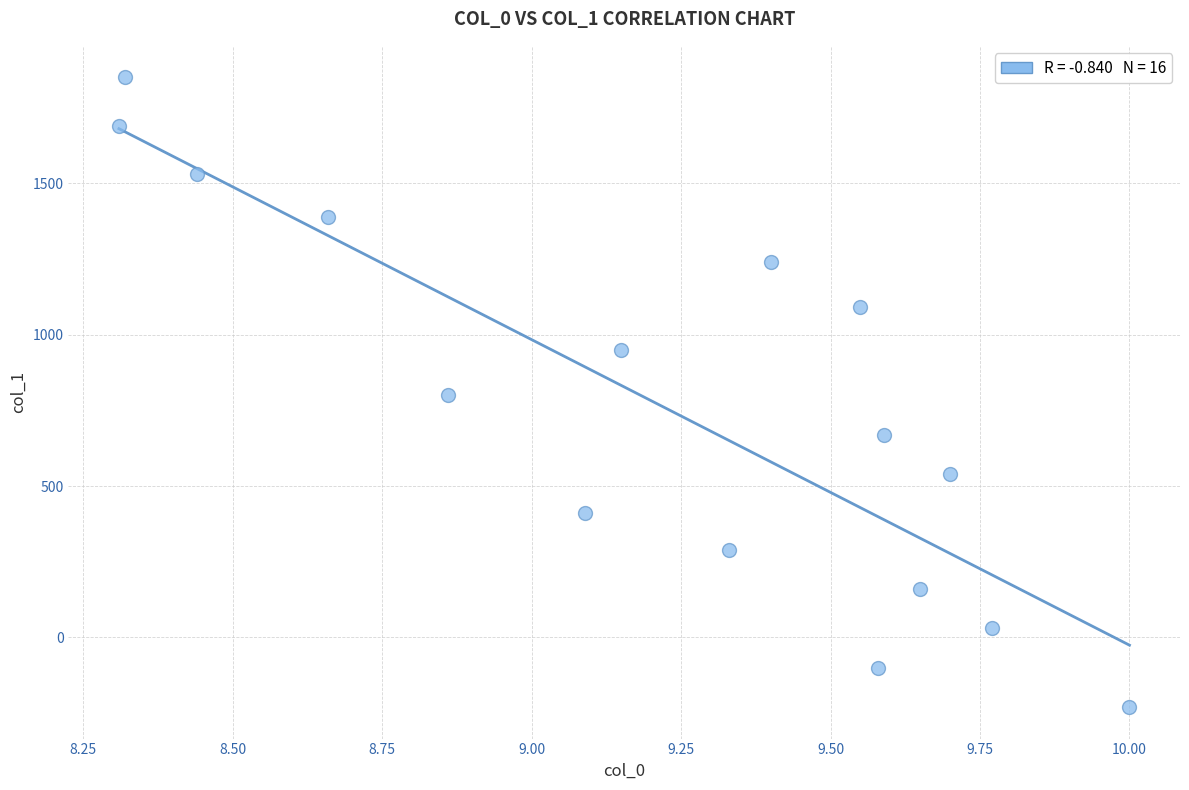

What is the range of Y values (max minus min)?

2080